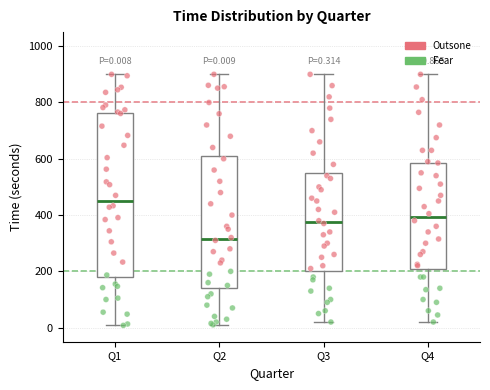

Comparing the boxes themselves (not the whiskers), which one is the tallest?

Q1